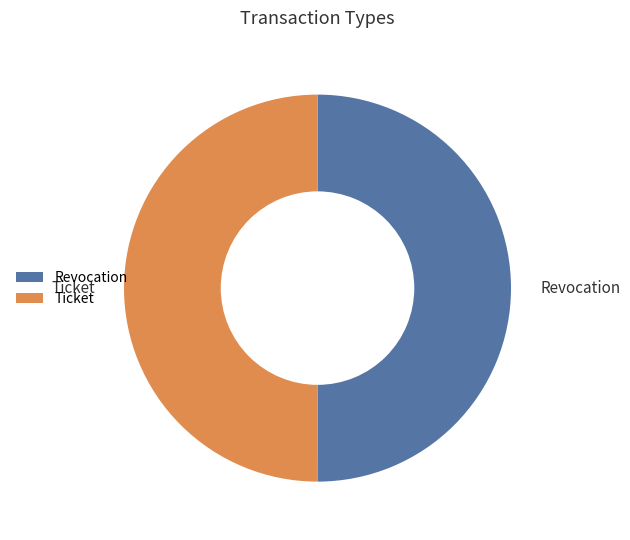

Do Ticket and Revocation together represent more than half of the pie?

Yes